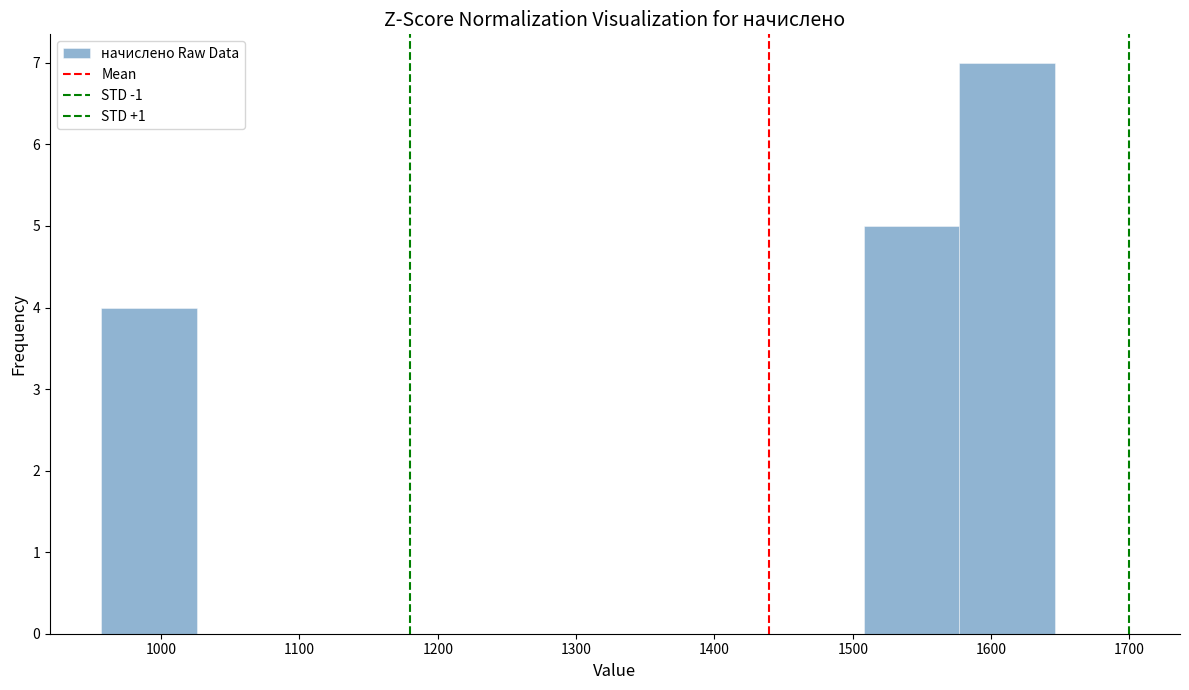

Reading left to right, transcribe this chart: for each bar, give the range it covers on the x-axis and its height. Neither the bar edges nor the heights are printed on the chart, so give them approximately, as read against the axes.

960 to 1030: 4
1030 to 1090: 0
1090 to 1160: 0
1160 to 1230: 0
1230 to 1300: 0
1300 to 1370: 0
1370 to 1440: 0
1440 to 1510: 0
1510 to 1580: 5
1580 to 1650: 7